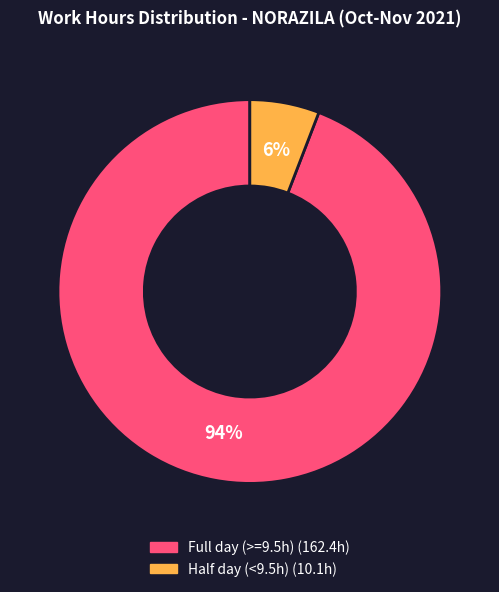

Does any single category account for the majority?

Yes